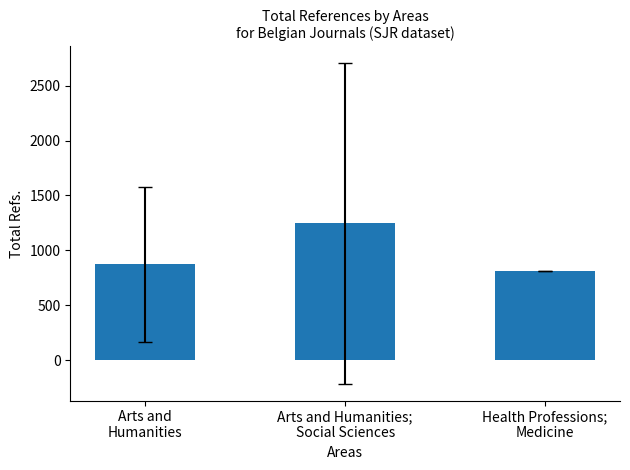

How many bars are there in total?

3